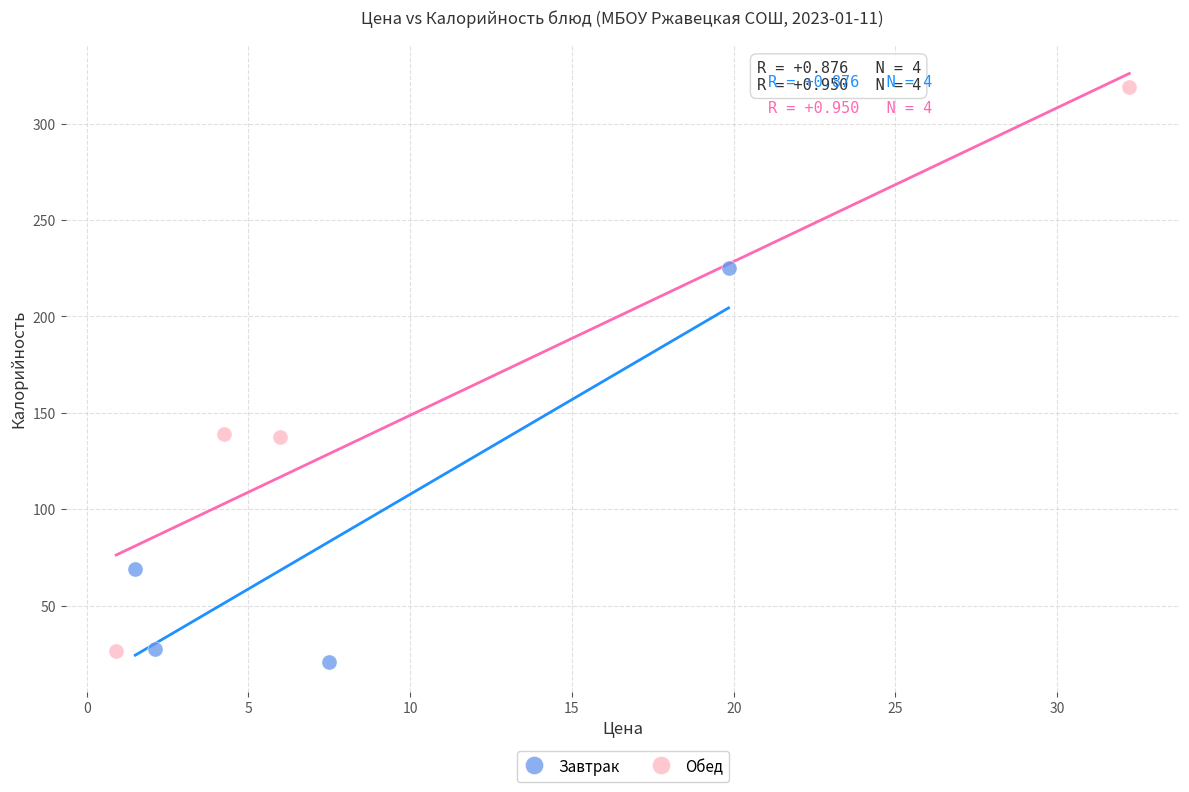

Which series contains the highest Y value?

Обед